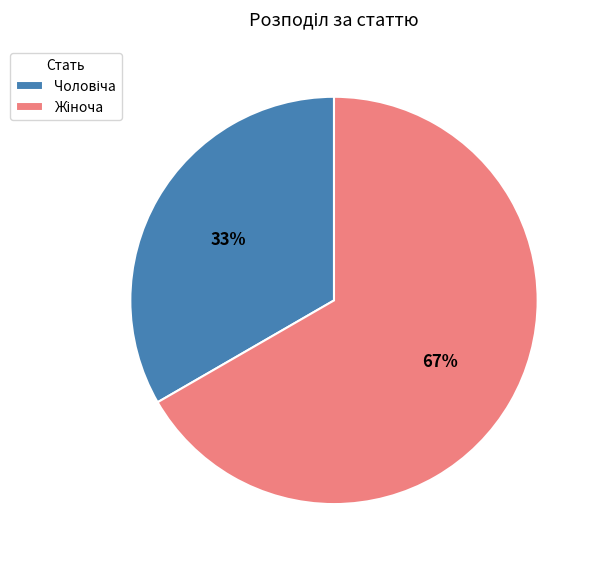

Is there any slice that represents more than half of the pie?

Yes